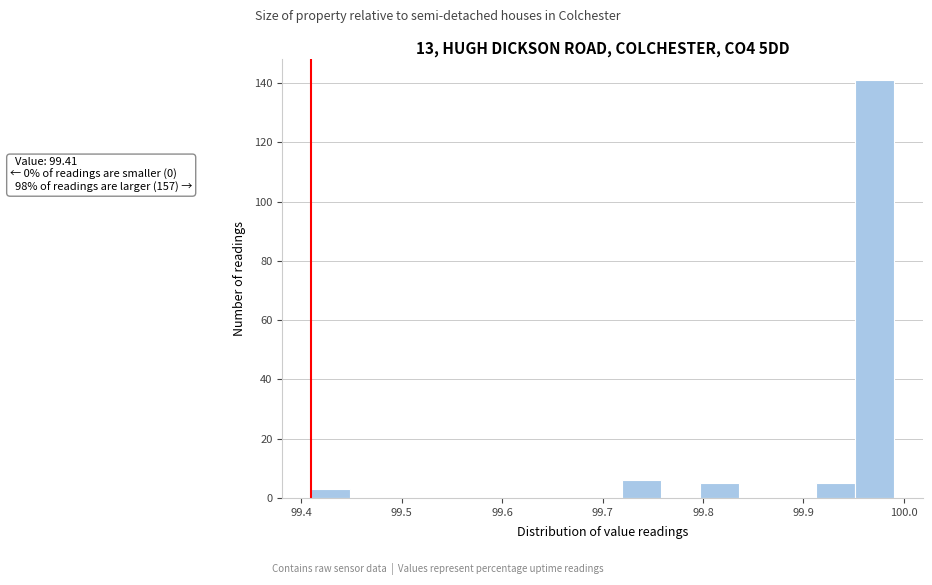

Around what value on the x-axis is the tallest bar? Give the approximate position of its centre, as read against the axis.

99.97